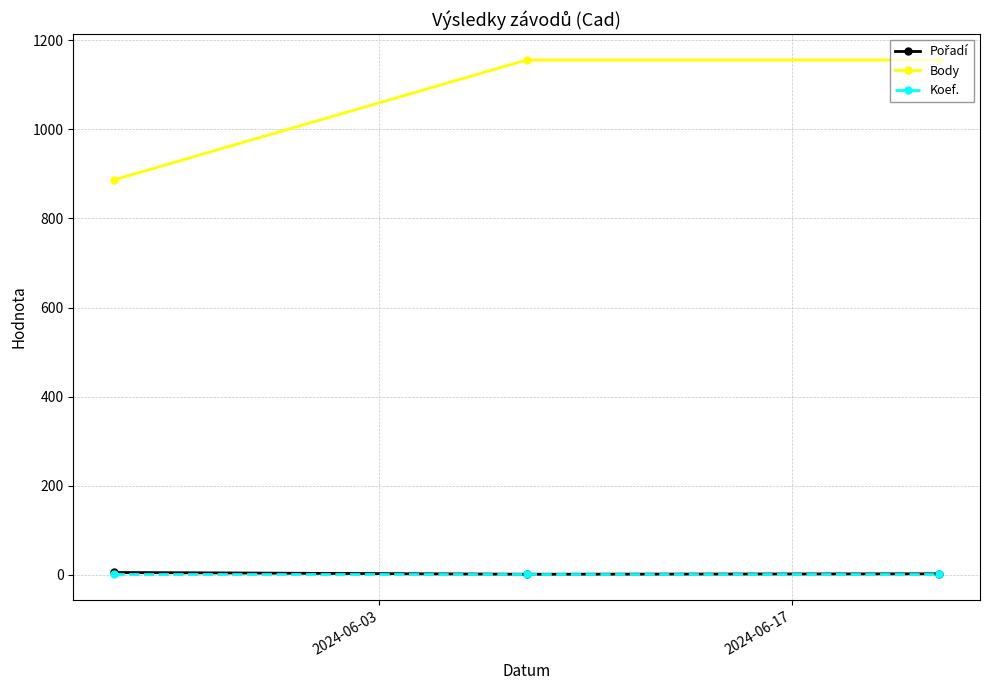

Which series has the largest range (max minus min)?

Body